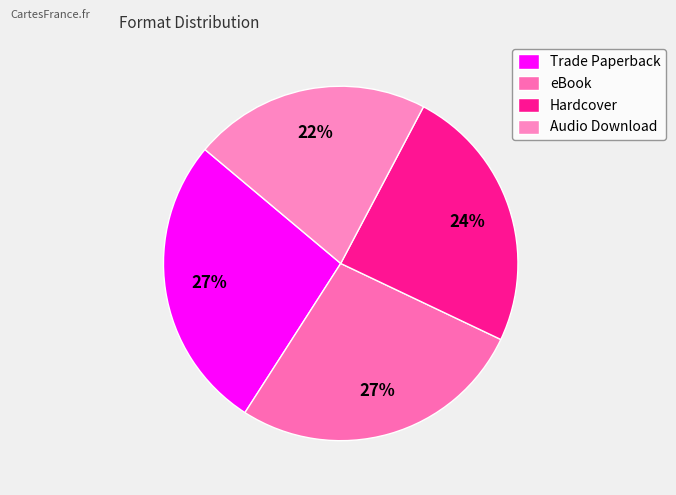

To the nearest percent, what percentage of the pie is eBook?

27%